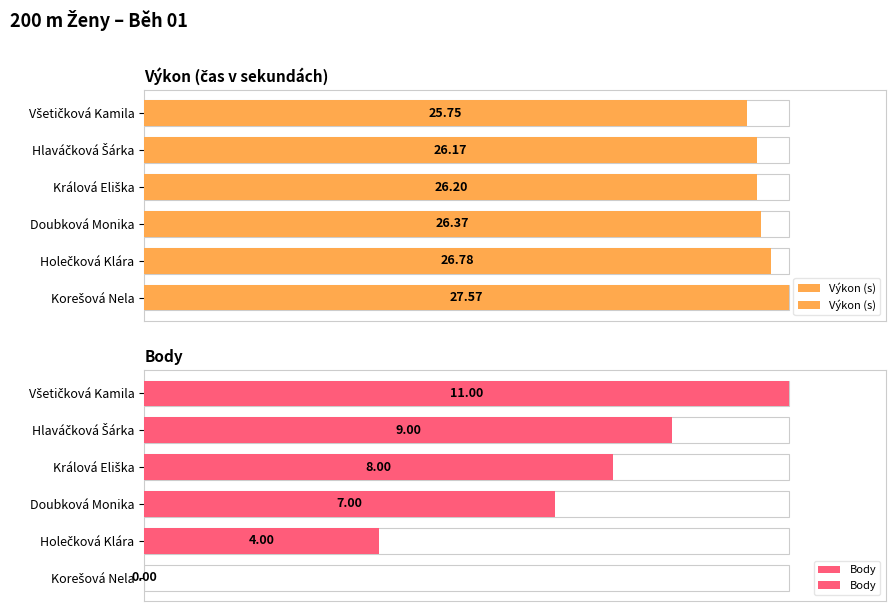

Which series has the largest total across all categories?

Výkon (s)